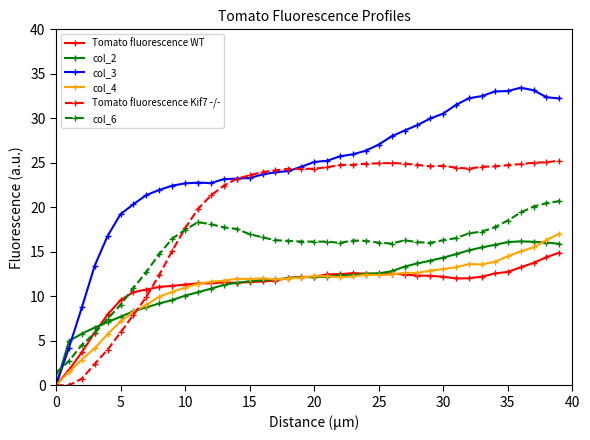

How many lines are shown in the chart?

6